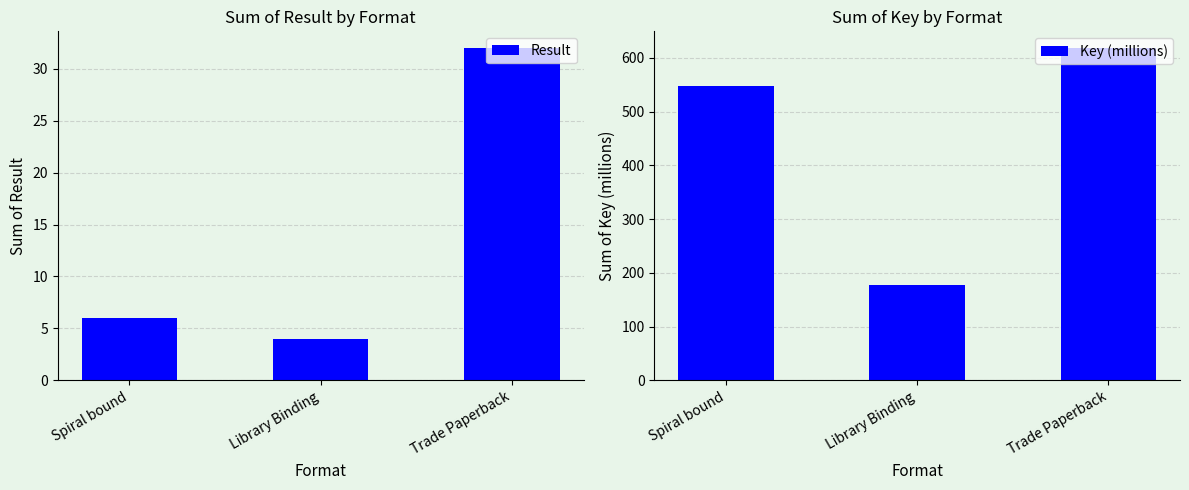

What is the difference between the Key (millions) values at Library Binding and Spiral bound?

368.9